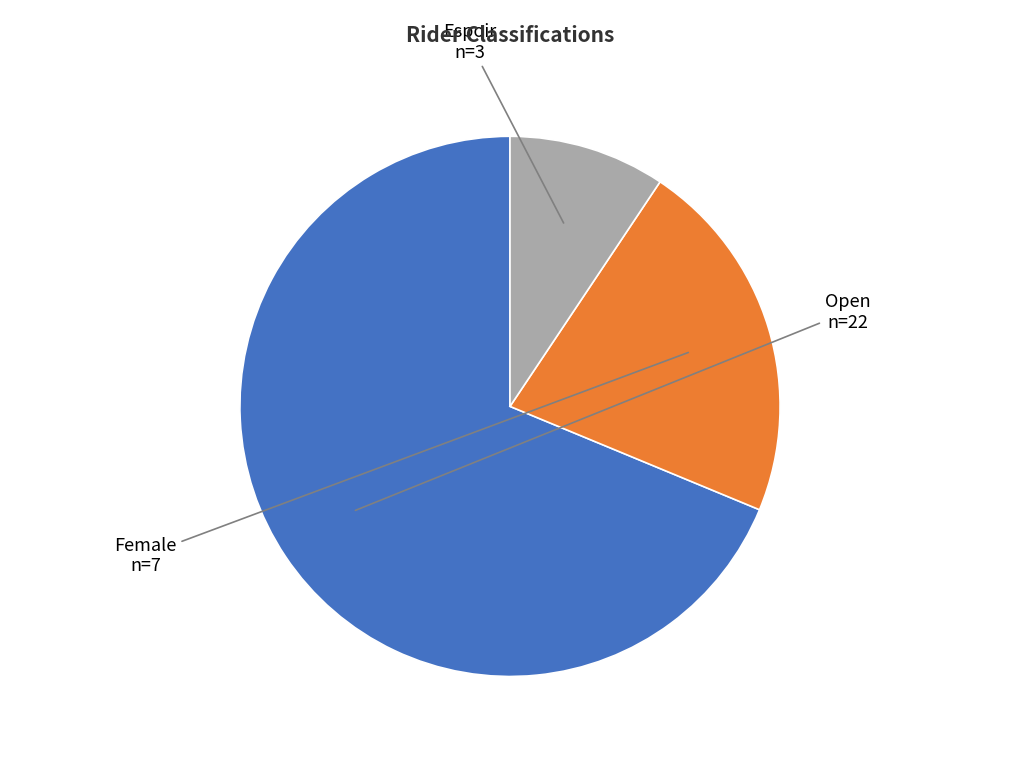

Which has a higher value, Open or Espoir?

Open